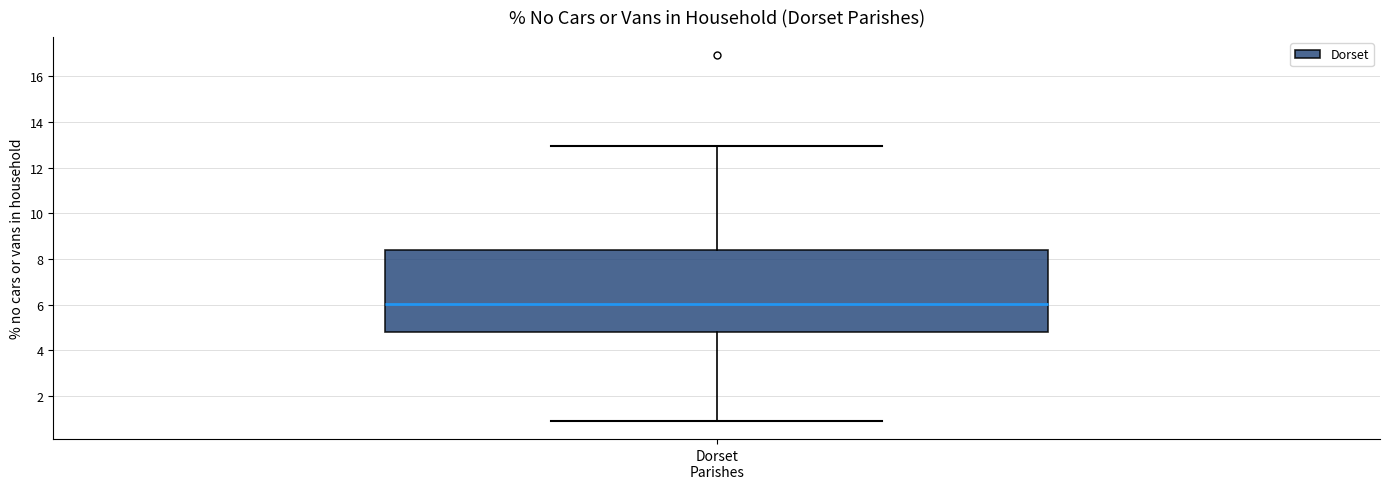

Where is the lower edge of the box for Dorset Parishes on the y-axis? The values are not printed on the chart, so give them approximately, as read against the axis.

4.8